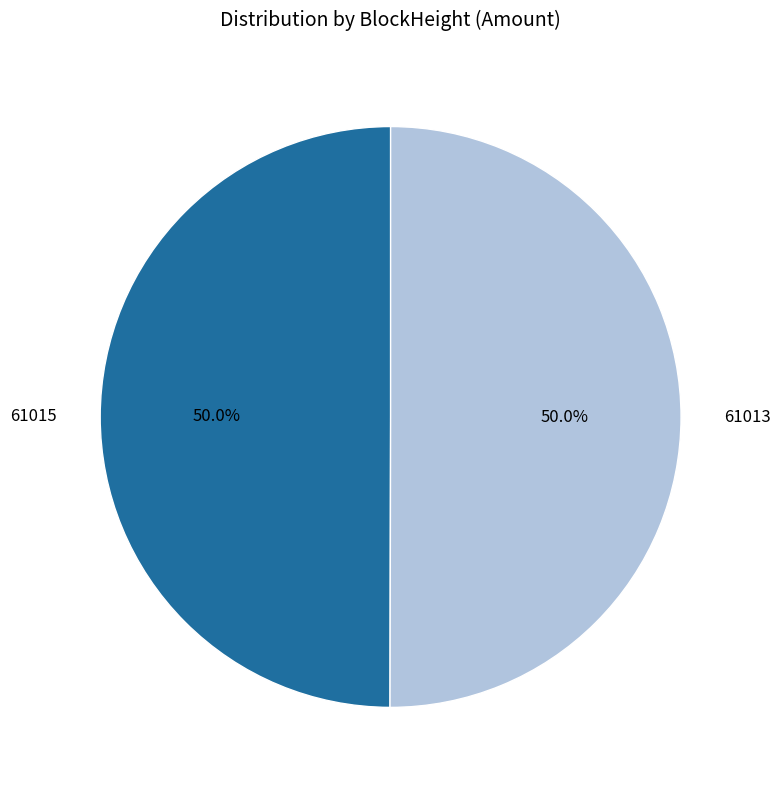

What percentage is NOT represented by 61013?

50.0%